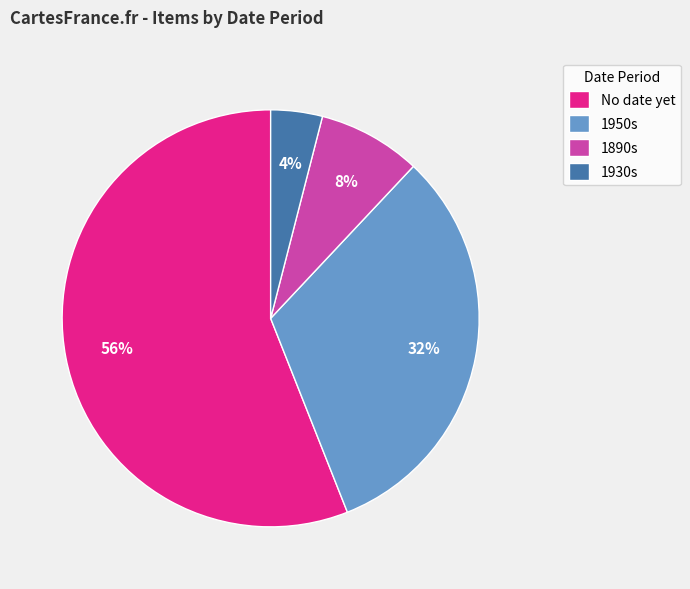

What is the largest slice in the pie chart?

No date yet